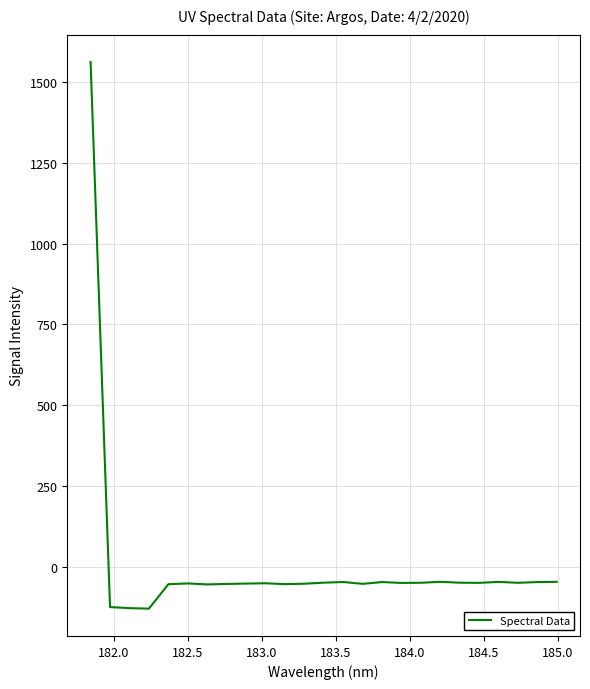

What is the difference between the maximum and minimum values?

1692.2